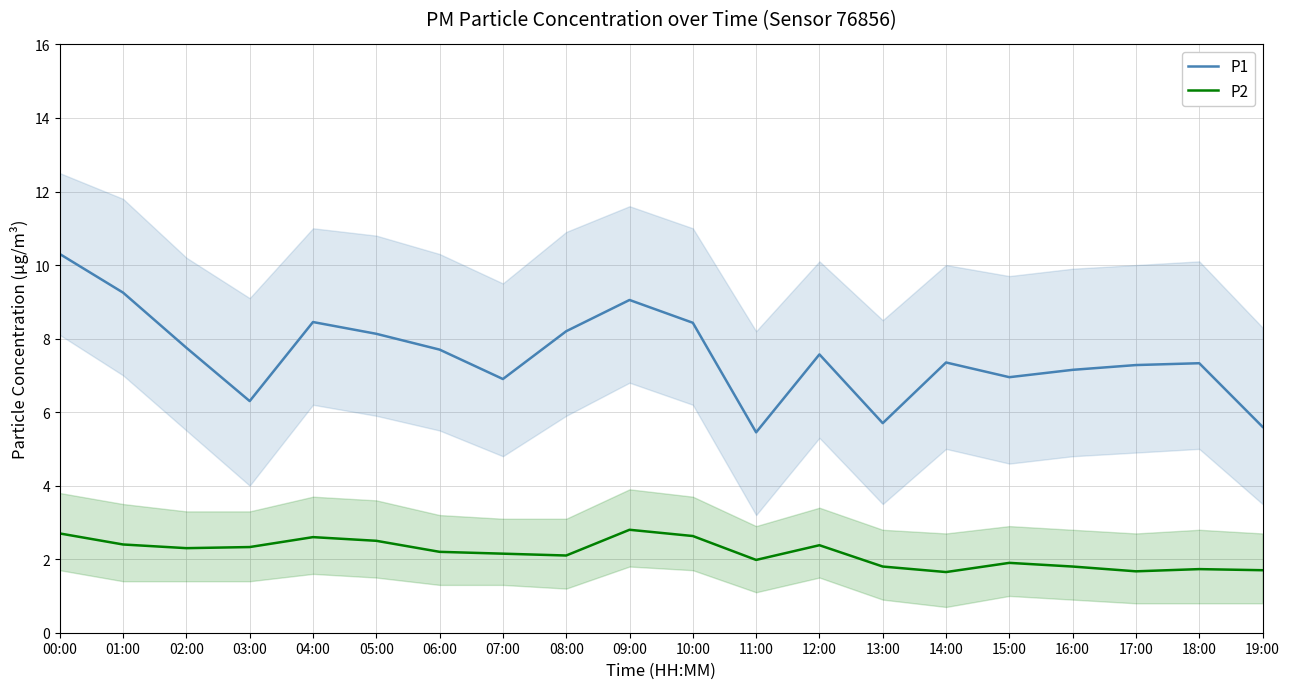

What is the label of the 3rd point from the left?

02:00